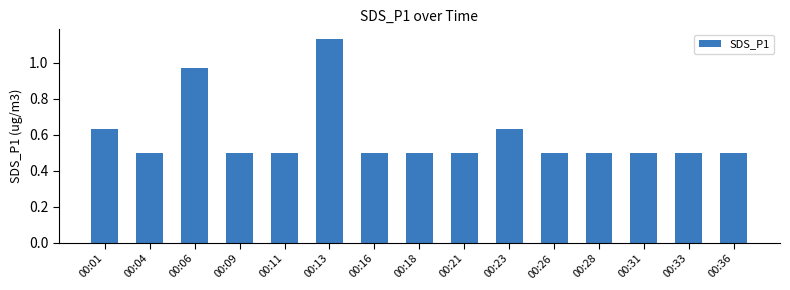

What value does the data have at 00:04?

0.5